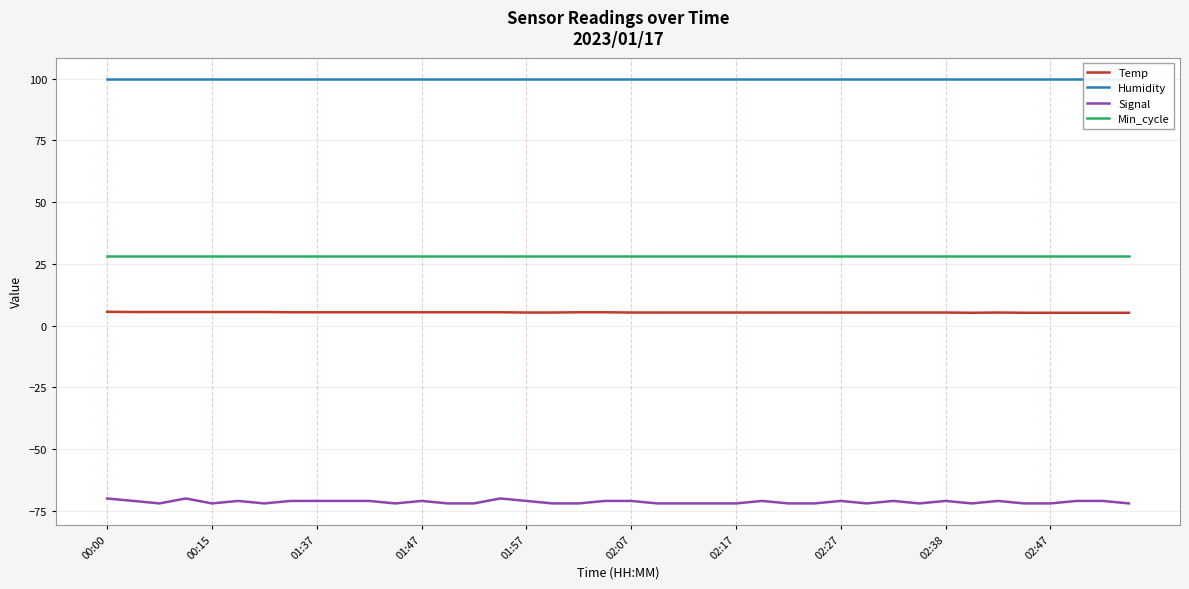

True or false: Min_cycle has a value of 28.0 at 19.

True